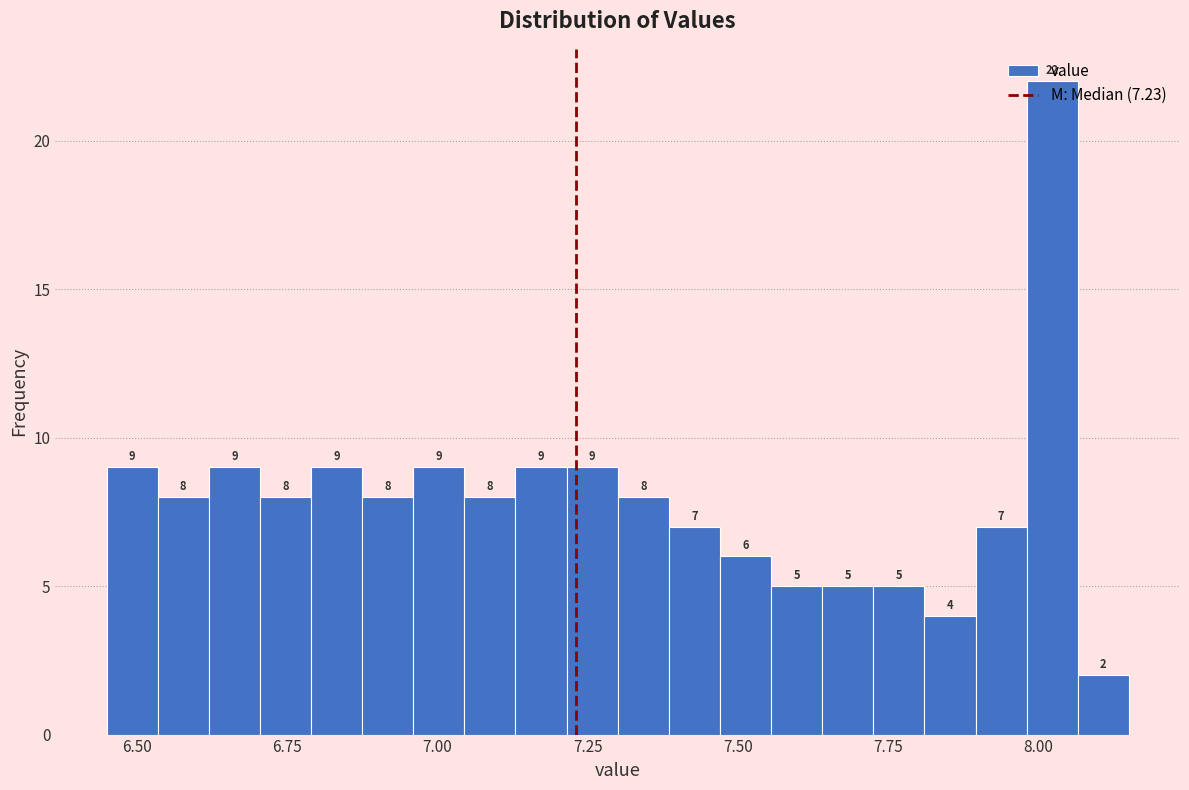

Around what value on the x-axis is the tallest bar? Give the approximate position of its centre, as read against the axis.

8.00